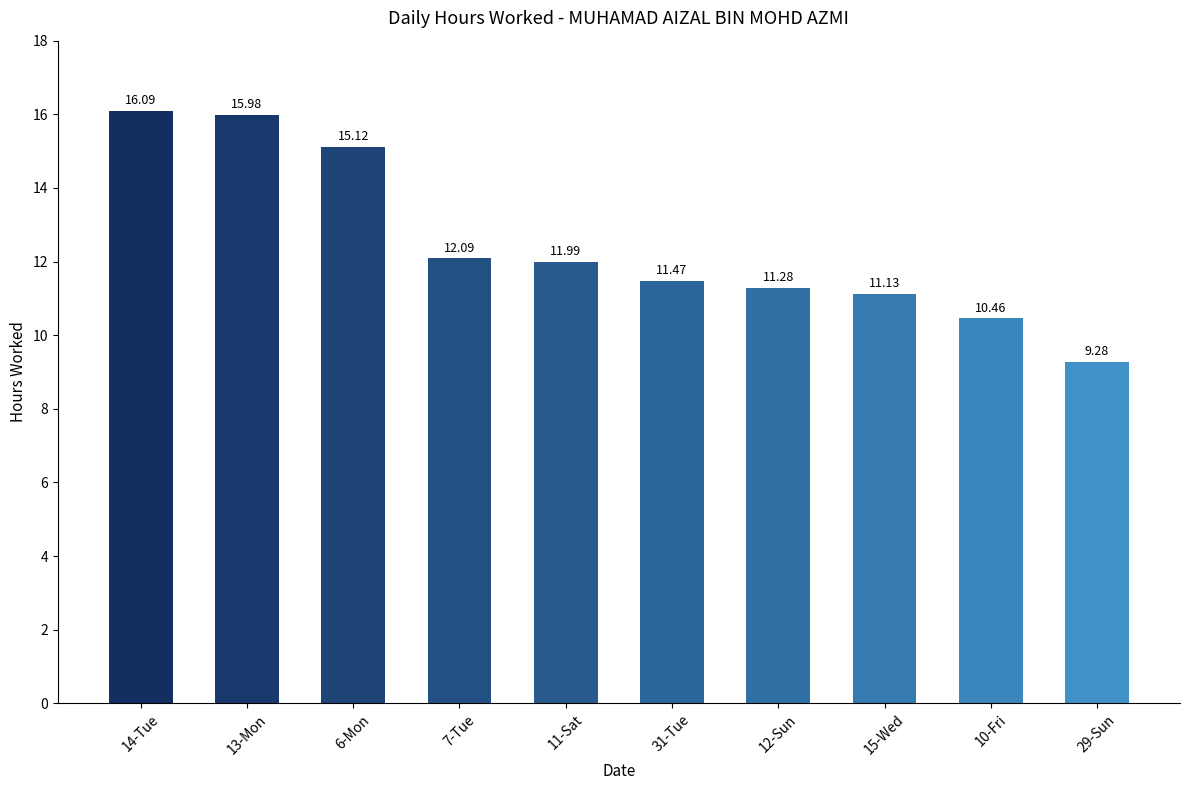

Is it true that the value at 14-Tue is 11.0?

False